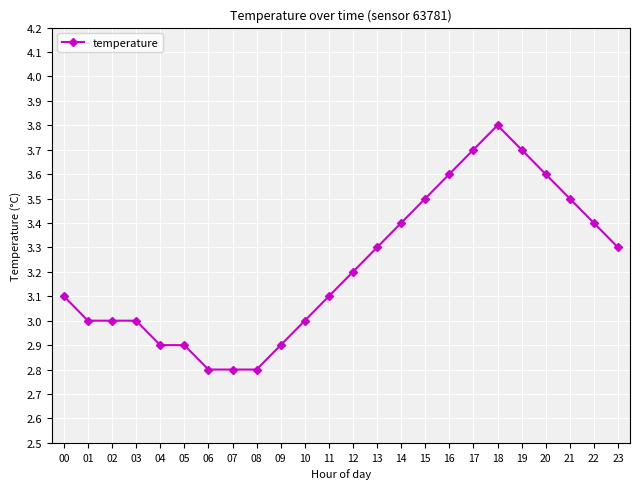

Reading left to right, extract all data points from this chart.

3.1	3.0	3.0	3.0	2.9	2.9	2.8	2.8	2.8	2.9	3.0	3.1	3.2	3.3	3.4	3.5	3.6	3.7	3.8	3.7	3.6	3.5	3.4	3.3